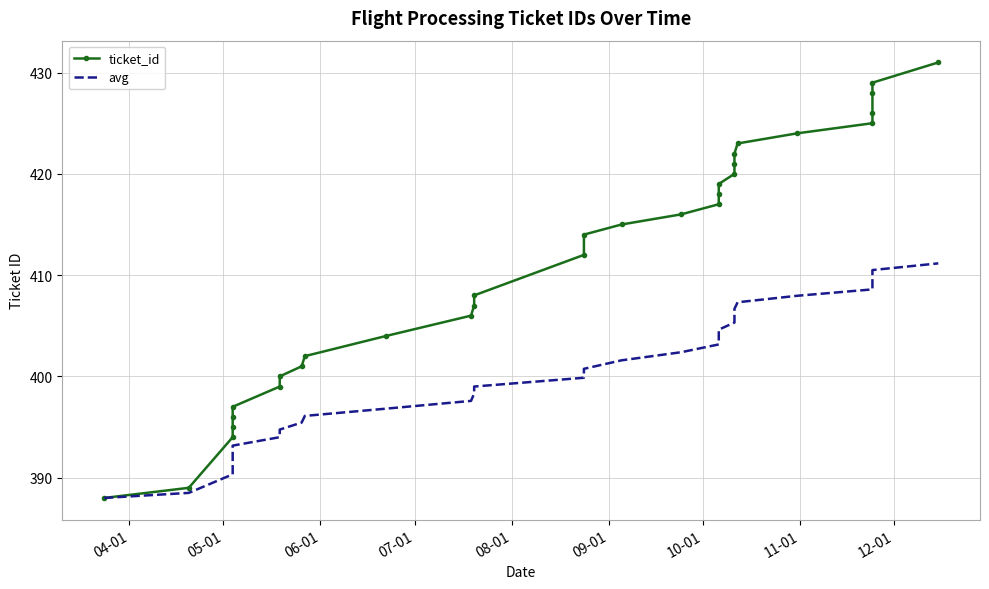

True or false: ticket_id and avg intersect in this chart.

False